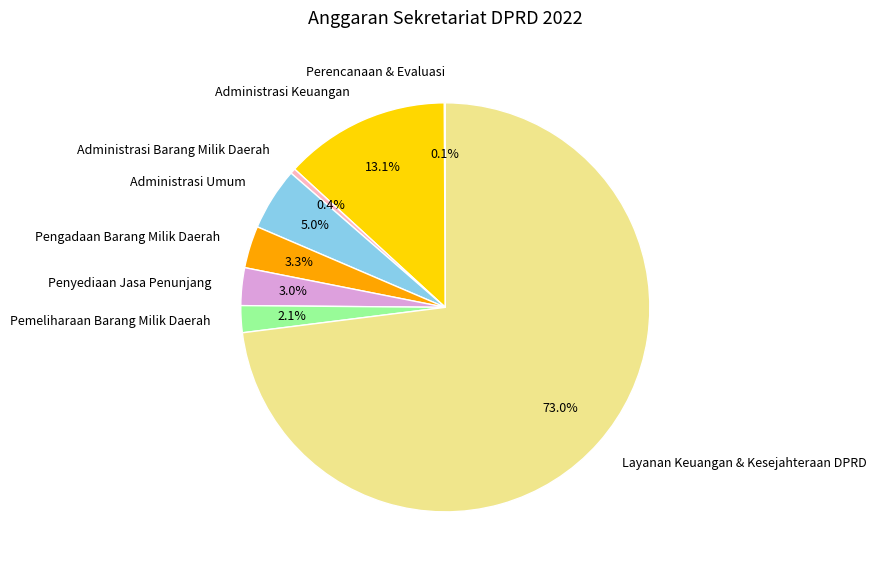

True or false: Pengadaan Barang Milik Daerah accounts for 11% of the total.

False